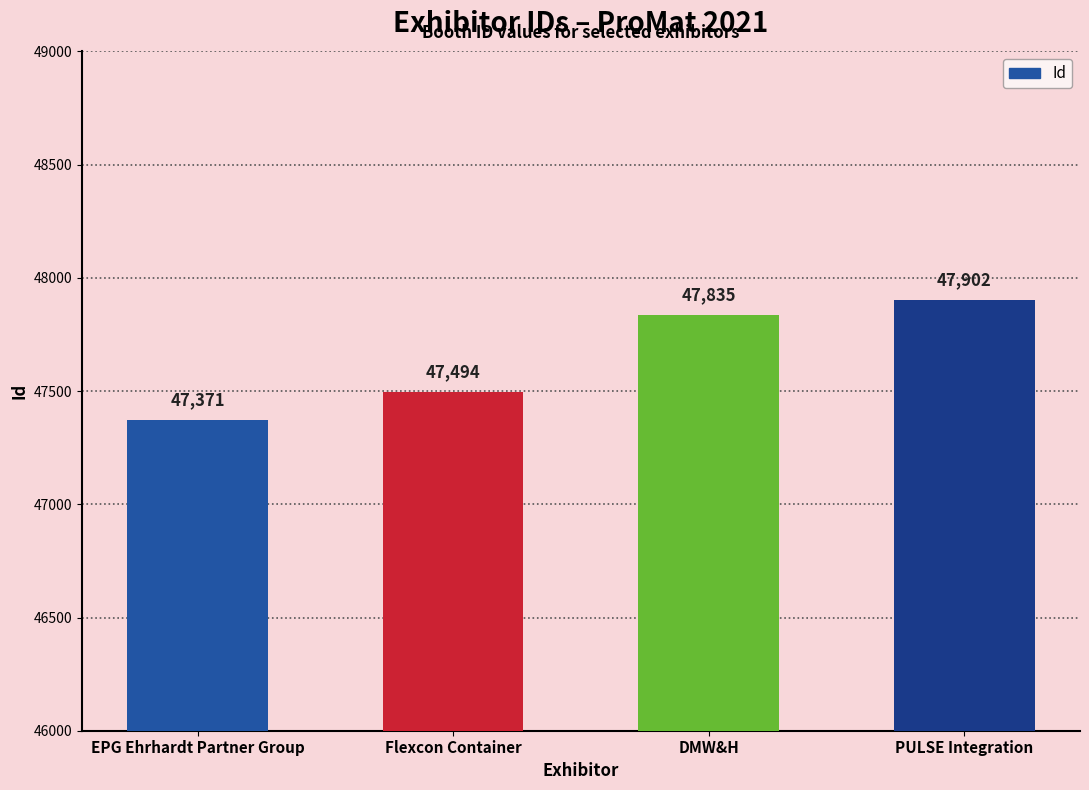

The value at EPG Ehrhardt Partner Group is 82858. True or false?

False